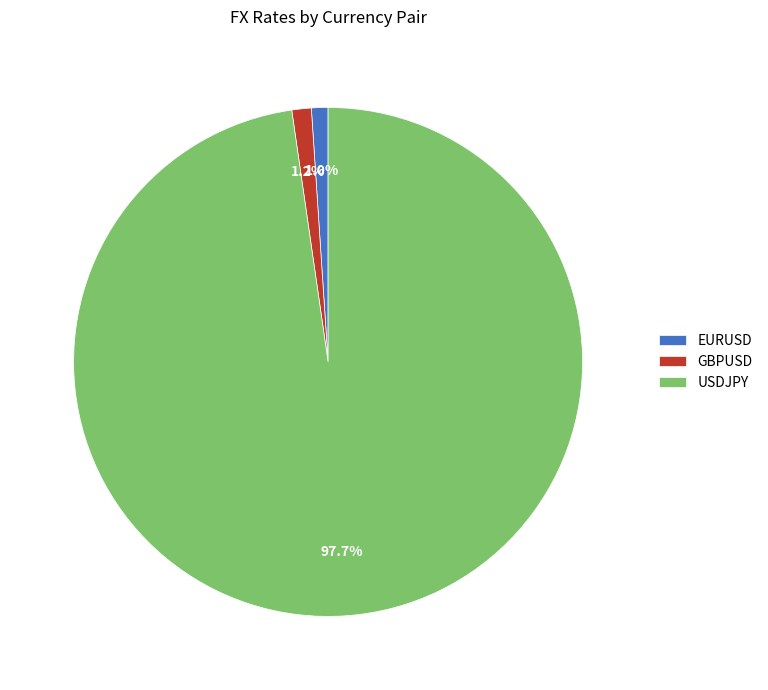

Which category has the biggest portion of the pie?

USDJPY